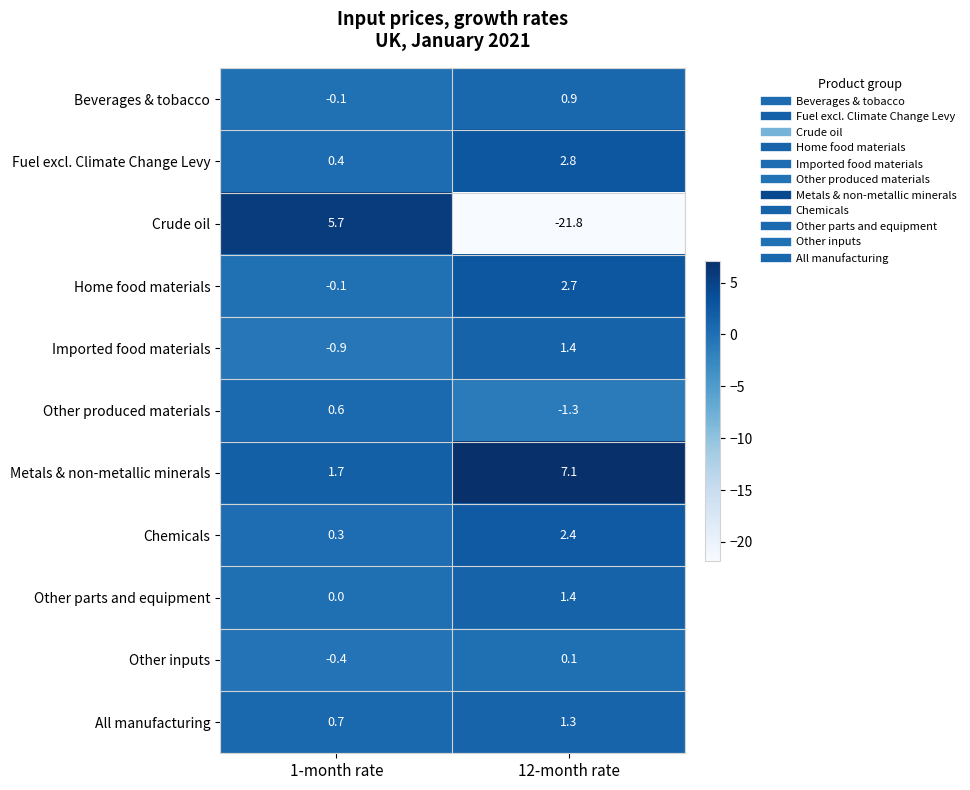

Reading left to right, list all the values displayed in this chart.

Beverages & tobacco: -0.1	0.9
Fuel excl. Climate Change Levy: 0.4	2.8
Crude oil: 5.7	-21.8
Home food materials: -0.1	2.7
Imported food materials: -0.9	1.4
Other produced materials: 0.6	-1.3
Metals & non-metallic minerals: 1.7	7.1
Chemicals: 0.3	2.4
Other parts and equipment: 0.0	1.4
Other inputs: -0.4	0.1
All manufacturing: 0.7	1.3